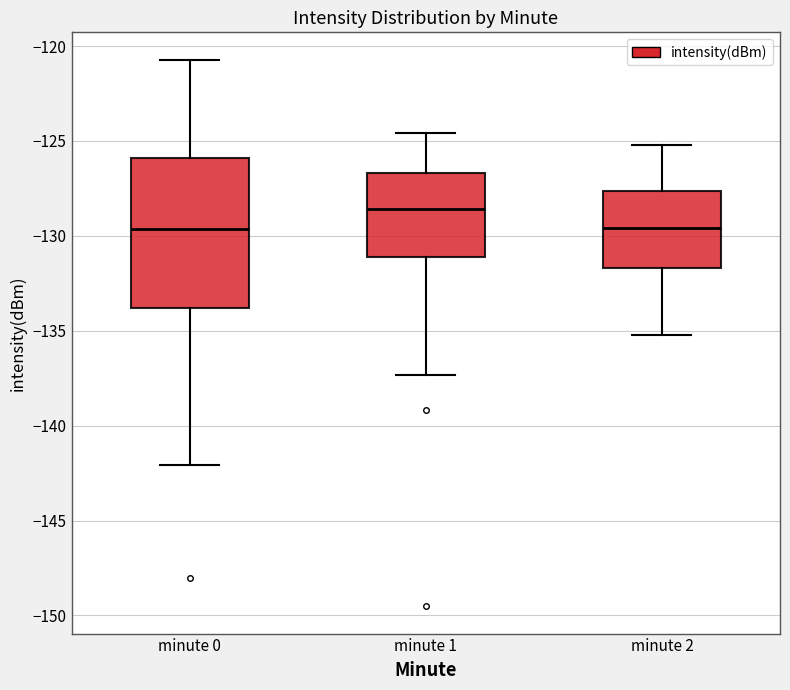

Reading left to right, read every box against the y-axis: the position of its median line, the range the box covers, and the ends of its whiskers. The values are not printed on the chart, so give them approximately, as read against the axis.

minute 0: median -129.5, box -134.0 to -126.0, whiskers -142.0 to -120.5
minute 1: median -128.5, box -131.0 to -126.5, whiskers -137.5 to -124.5
minute 2: median -129.5, box -131.5 to -127.5, whiskers -135.0 to -125.0